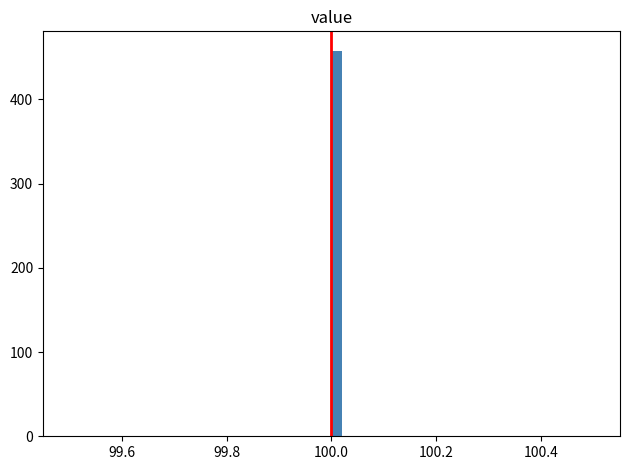

Around what value on the x-axis is the tallest bar? Give the approximate position of its centre, as read against the axis.

100.02